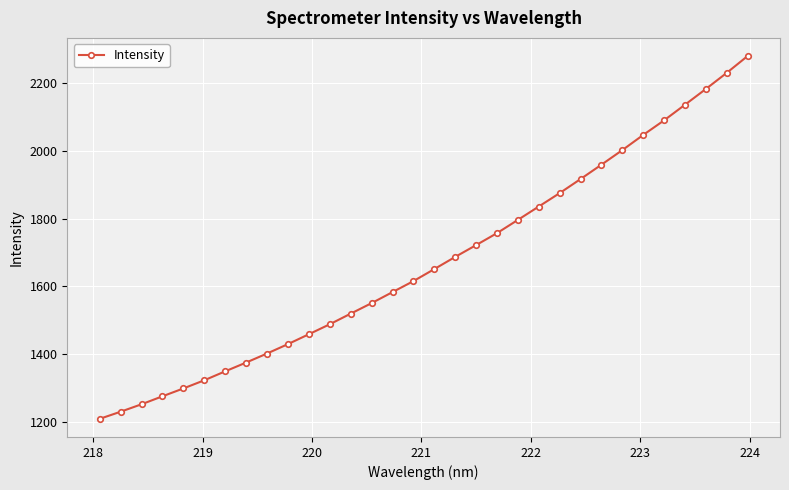

What is the greatest value displayed?

2279.7